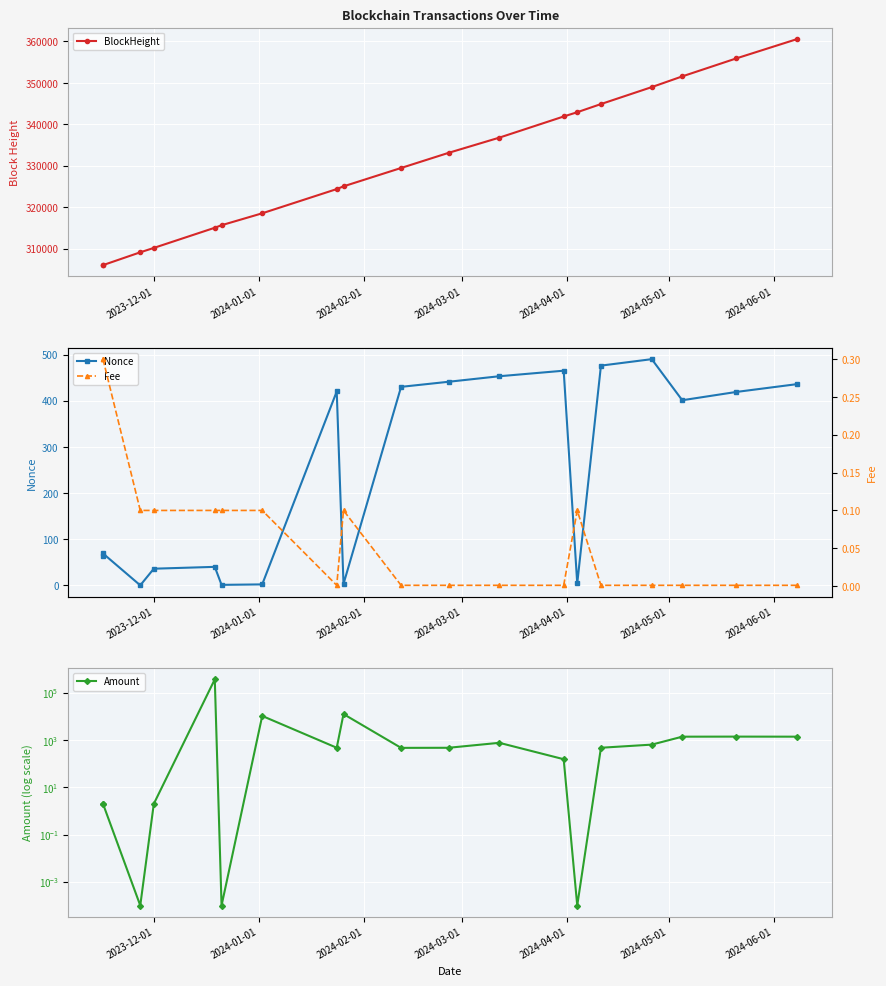

The value of BlockHeight at 8 is 442073.9. True or false?

False